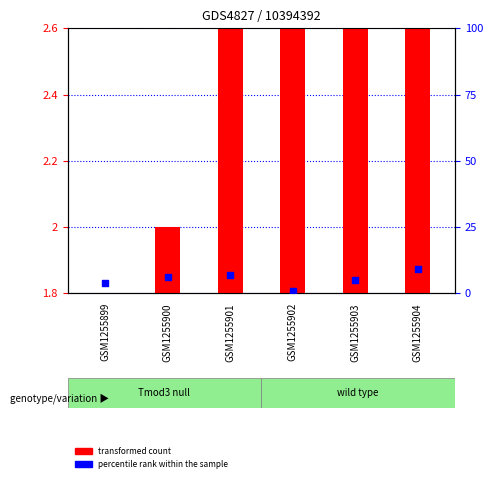

Is the value of transformed count at GSM1255899 greater than the value of percentile rank within the sample at GSM1255899?

No